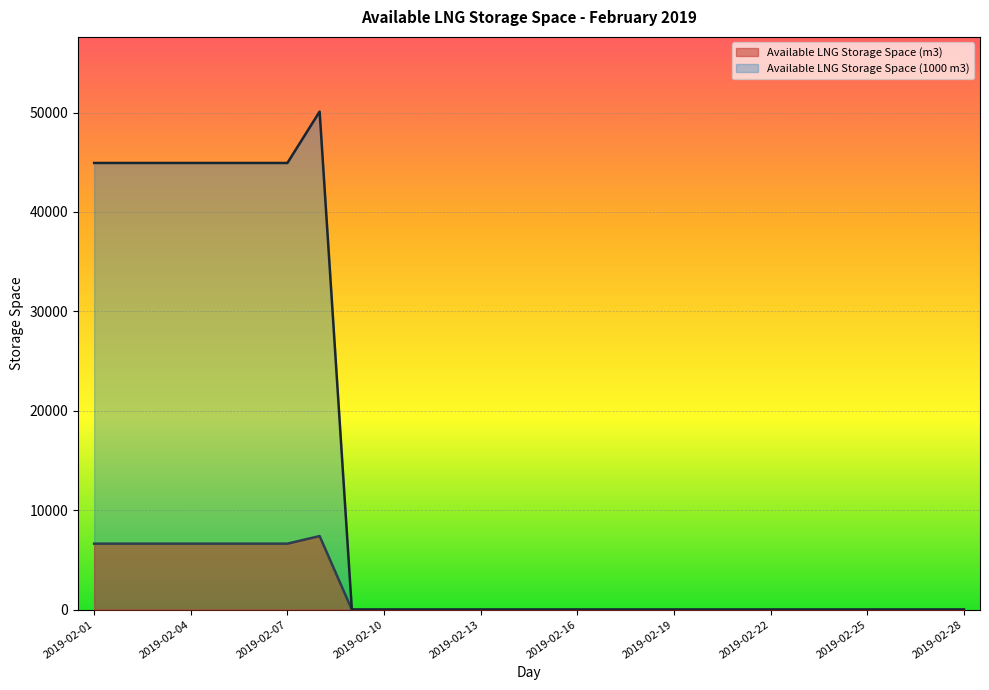

Rank the series by their average value, from highest to lowest.

Available LNG Storage Space (1000 m3), Available LNG Storage Space (m3)